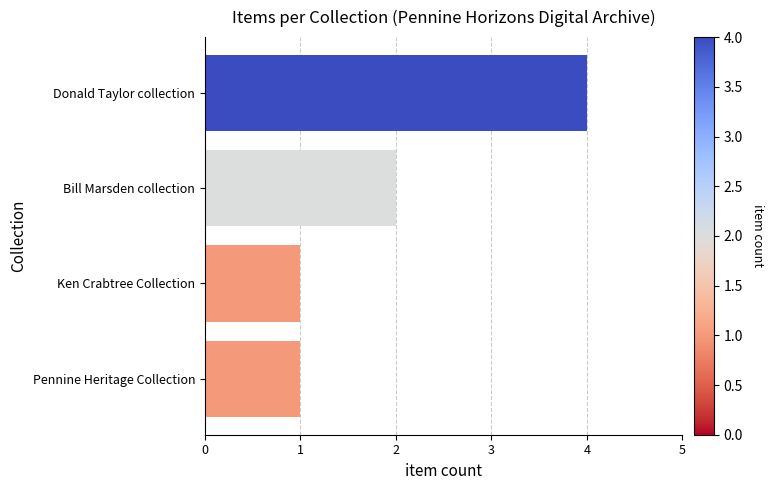

Are the bars grouped side by side (vs. stacked)?

No